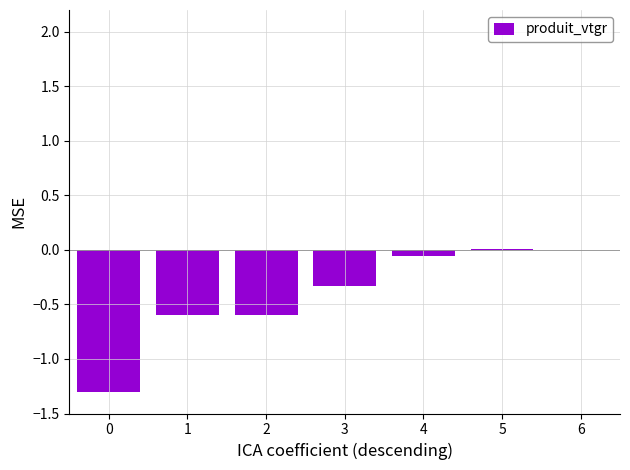

What is the change in value from 2 to 3?

+0.3